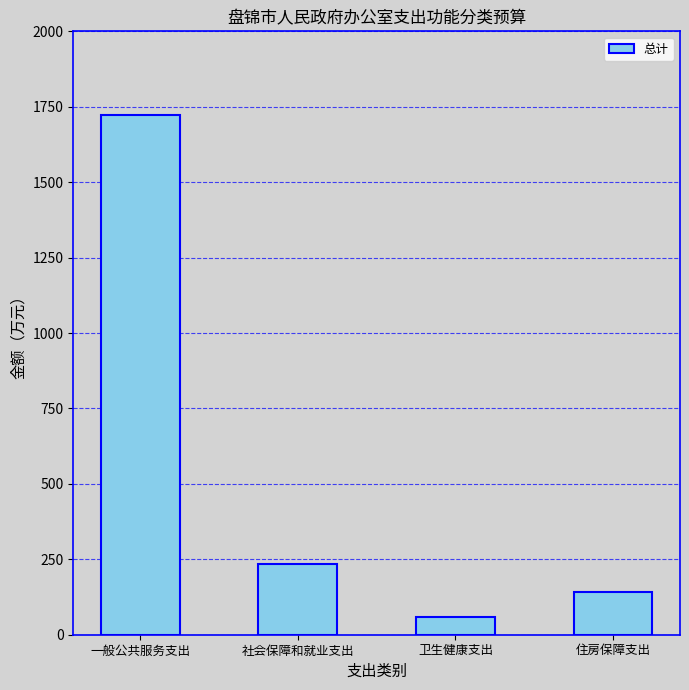

At which category does the chart reach its minimum across all series?

卫生健康支出